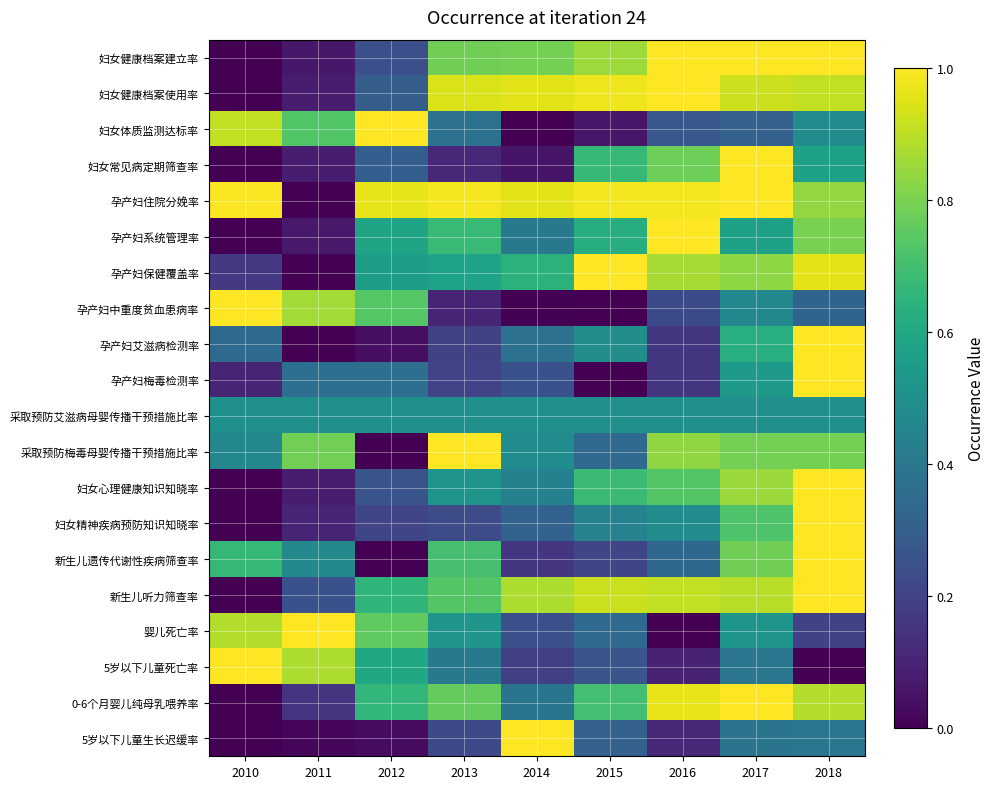

Which has a higher value, 2011 or 2010?

2011